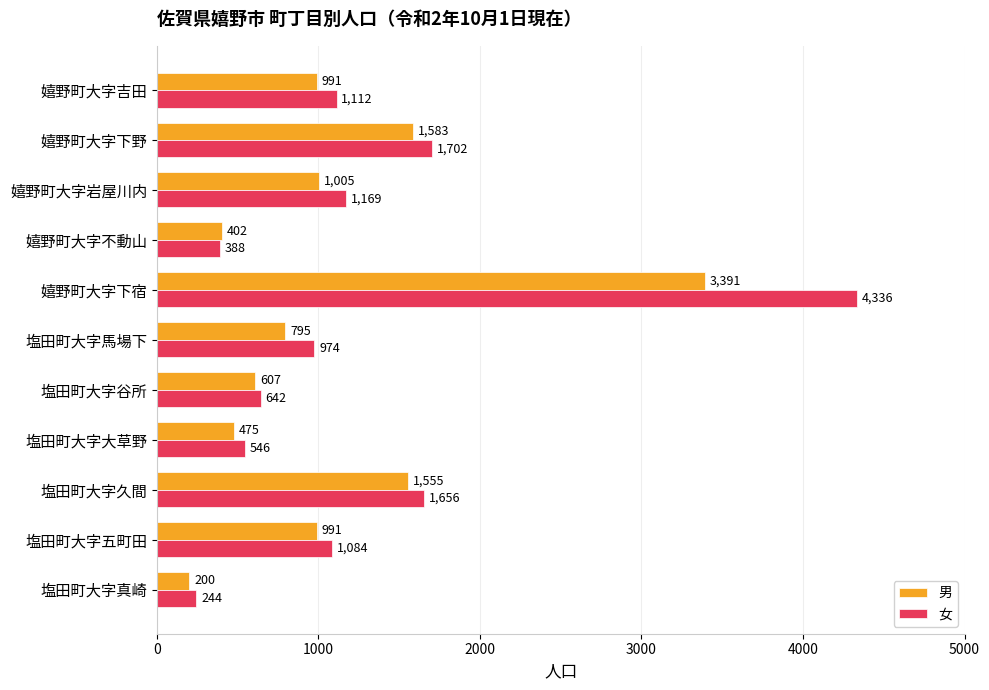

Rank the series by their maximum value, from highest to lowest.

女, 男